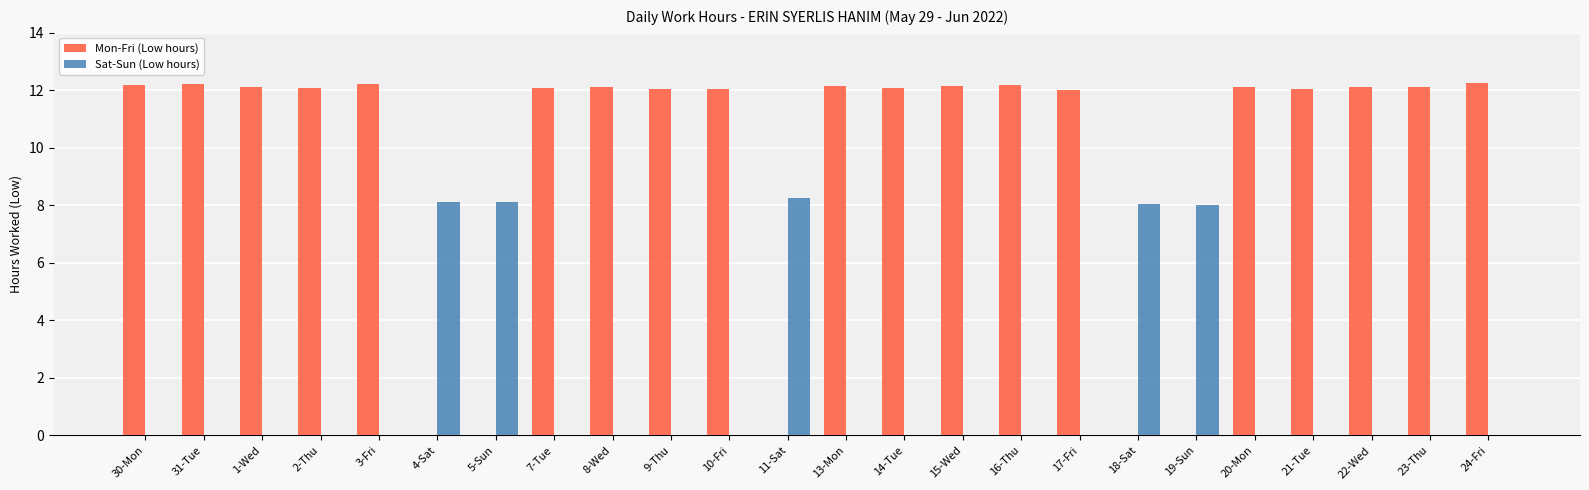

What is the sum of the Mon-Fri (Low hours) values at 14-Tue and 24-Fri?

24.3